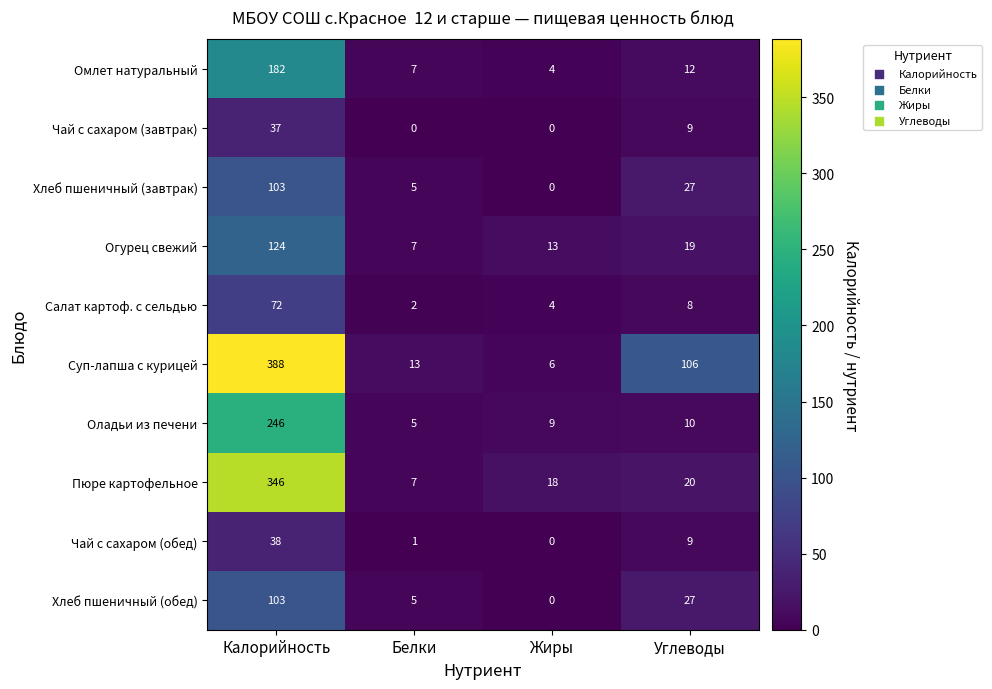

What is the total value across all series at Углеводы?

247